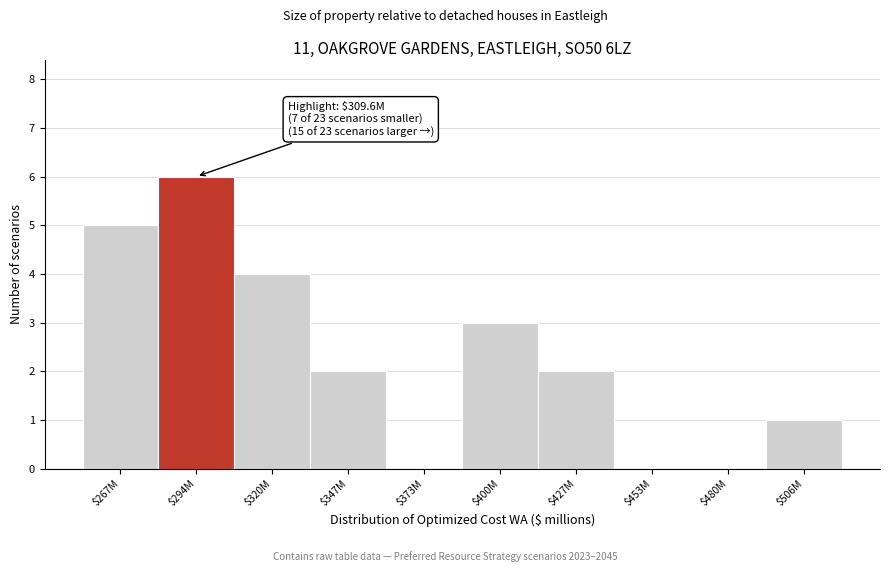

What is the maximum value shown in the chart?

6